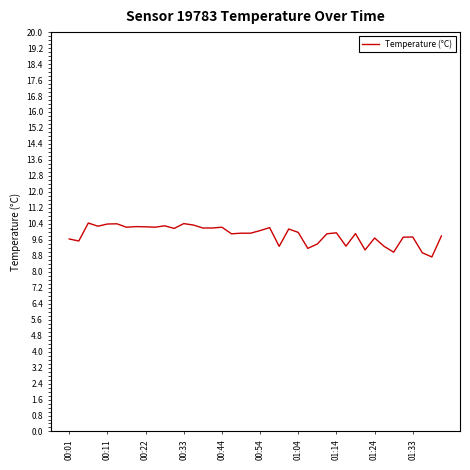

What is the smallest value displayed?

8.7